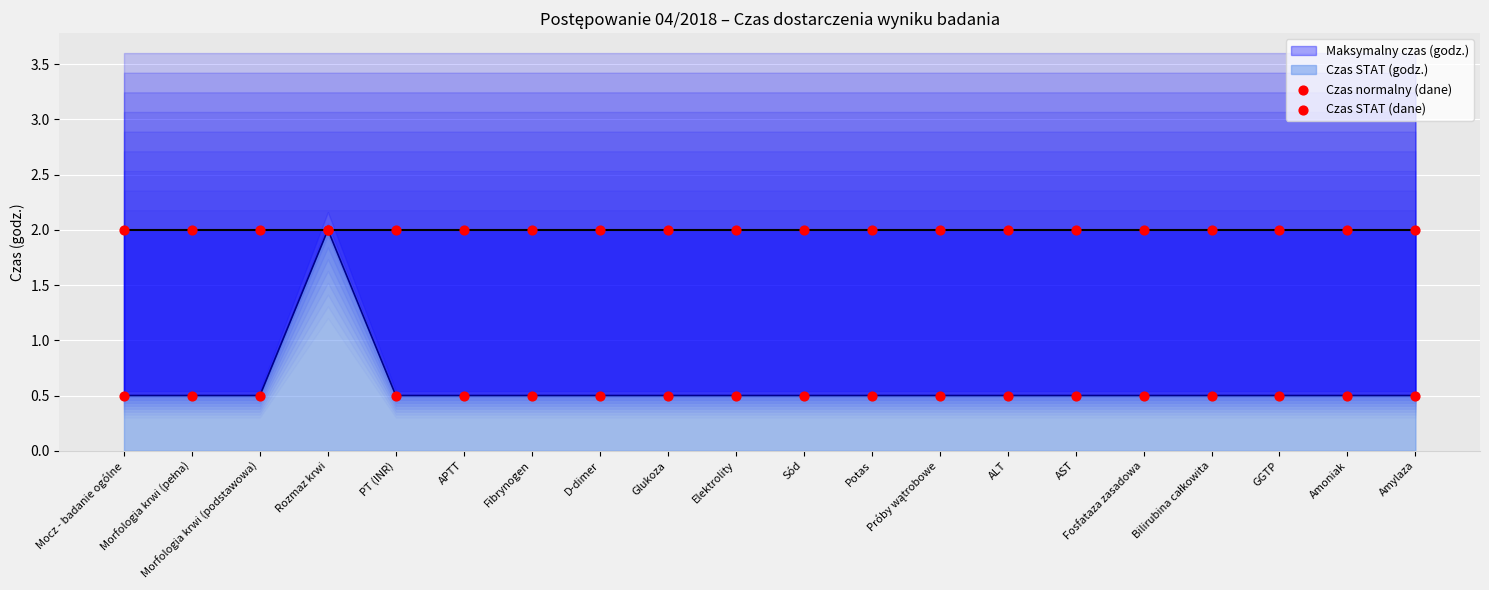

What is the total value across all series at GGTP?

2.5